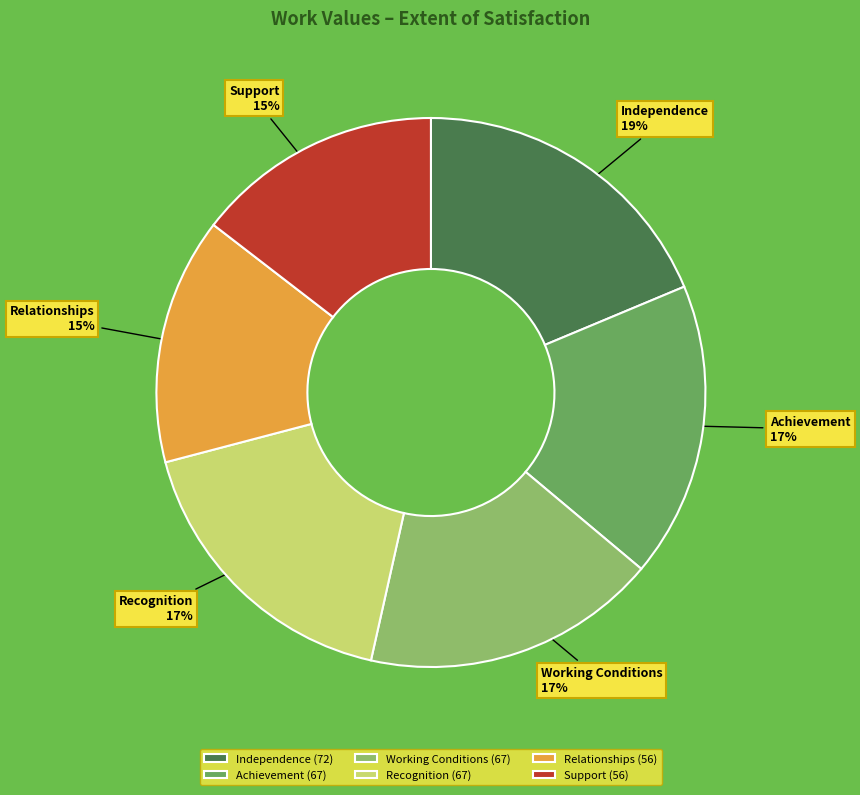

True or false: Relationships accounts for 28% of the total.

False